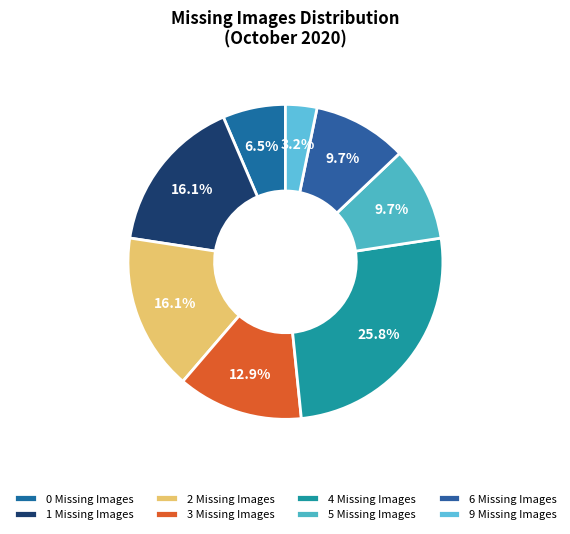

Which slice is the largest?

4 Missing